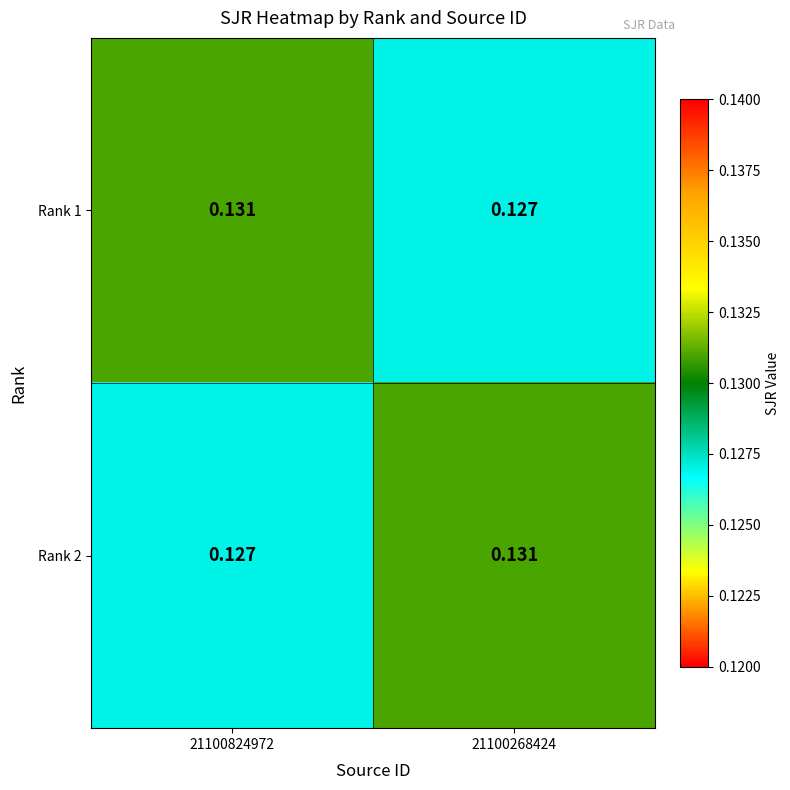

Reading right to left, what are all the values shown in this chart?

Rank 1: 21100268424=0.1	21100824972=0.1
Rank 2: 21100268424=0.1	21100824972=0.1